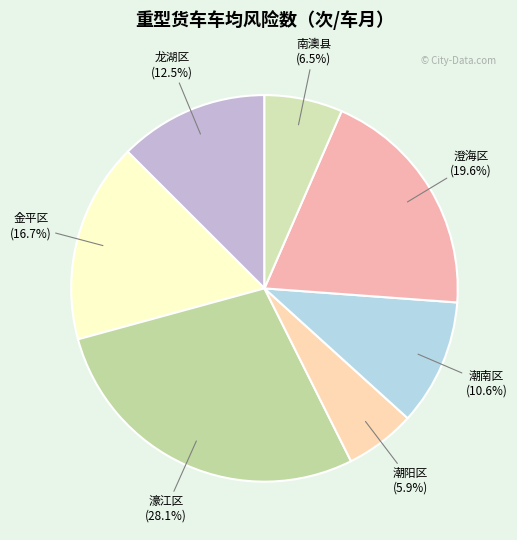

How many segments does this pie chart have?

7